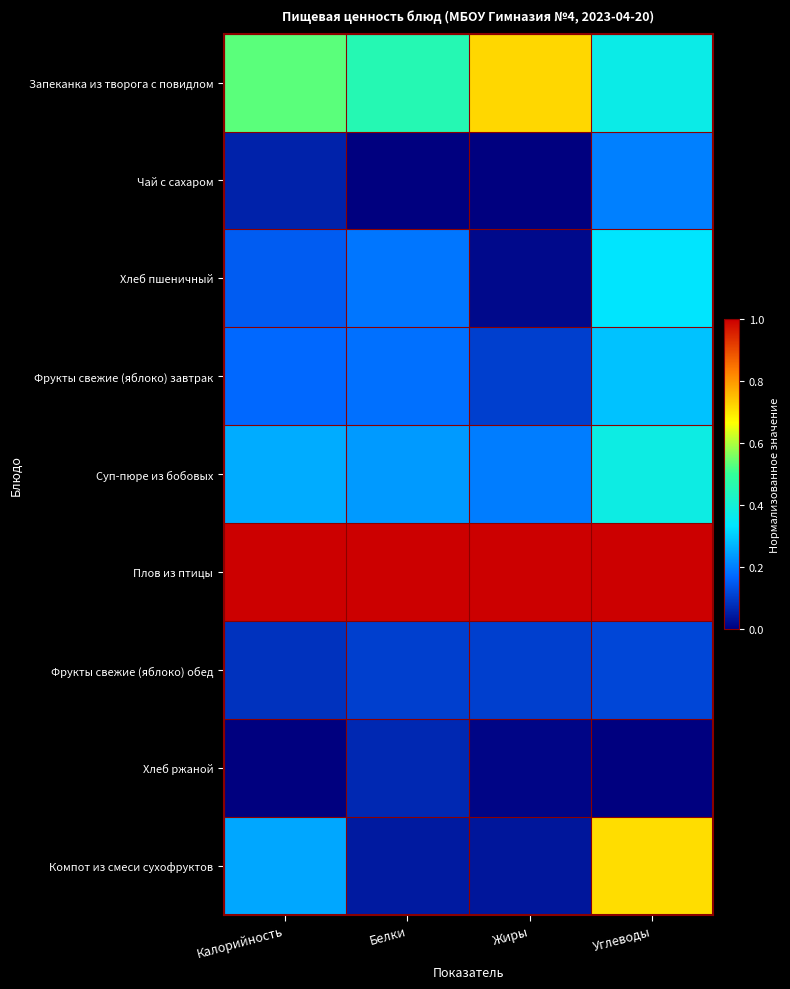

Reading left to right, transcribe all the data shown in this chart.

Запеканка из творога с повидлом: Калорийность=0.5	Белки=0.5	Жиры=0.7	Углеводы=0.4
Чай с сахаром: Калорийность=0.1	Белки=0.0	Жиры=0.0	Углеводы=0.2
Хлеб пшеничный: Калорийность=0.2	Белки=0.2	Жиры=0.0	Углеводы=0.3
Фрукты свежие (яблоко) завтрак: Калорийность=0.2	Белки=0.2	Жиры=0.1	Углеводы=0.3
Суп-пюре из бобовых: Калорийность=0.3	Белки=0.2	Жиры=0.2	Углеводы=0.4
Плов из птицы: Калорийность=1.0	Белки=1.0	Жиры=1.0	Углеводы=1.0
Фрукты свежие (яблоко) обед: Калорийность=0.1	Белки=0.1	Жиры=0.1	Углеводы=0.1
Хлеб ржаной: Калорийность=0.0	Белки=0.1	Жиры=0.0	Углеводы=0.0
Компот из смеси сухофруктов: Калорийность=0.3	Белки=0.0	Жиры=0.0	Углеводы=0.7